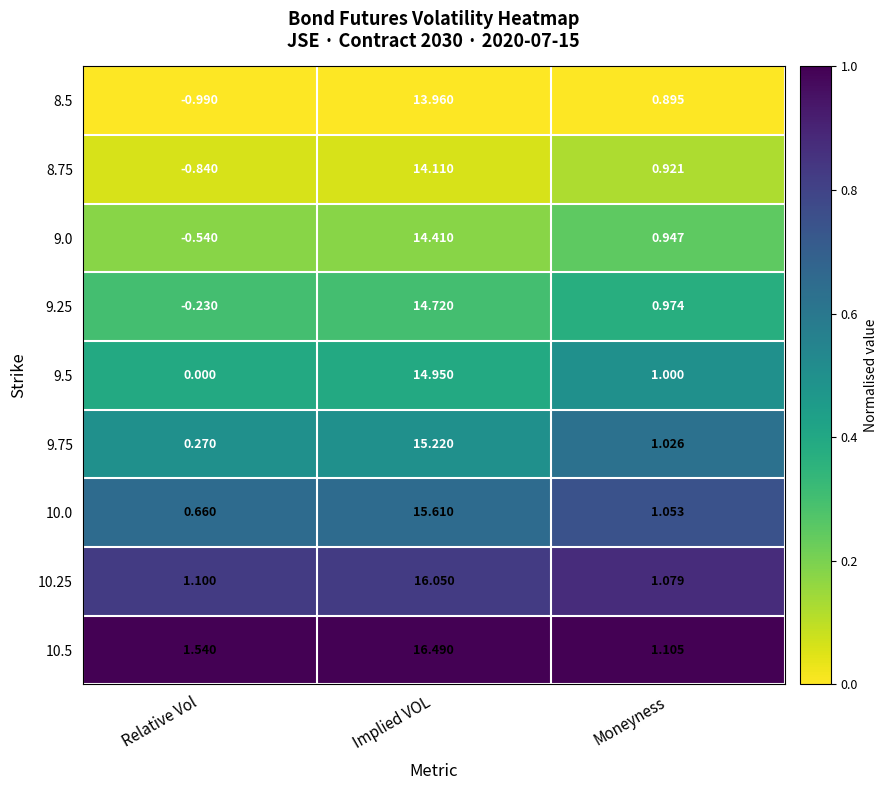

What is the spread (max minus min) of values at Moneyness?

0.2